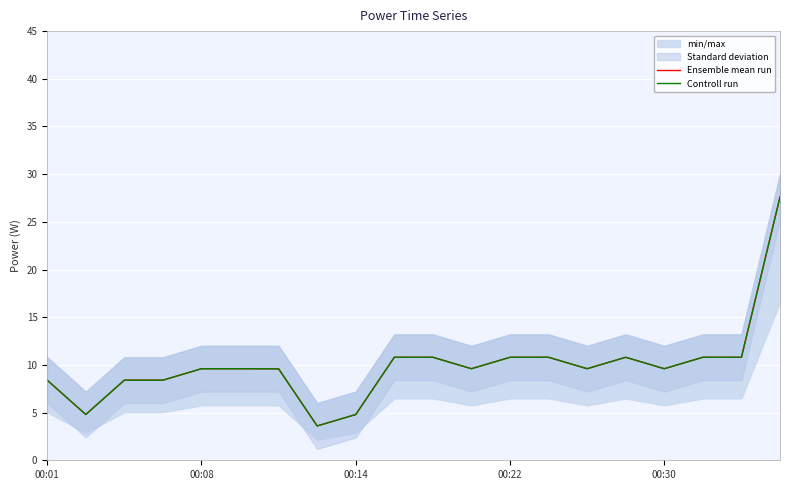

Is it true that Controll run equals 5.3 at 7?

False